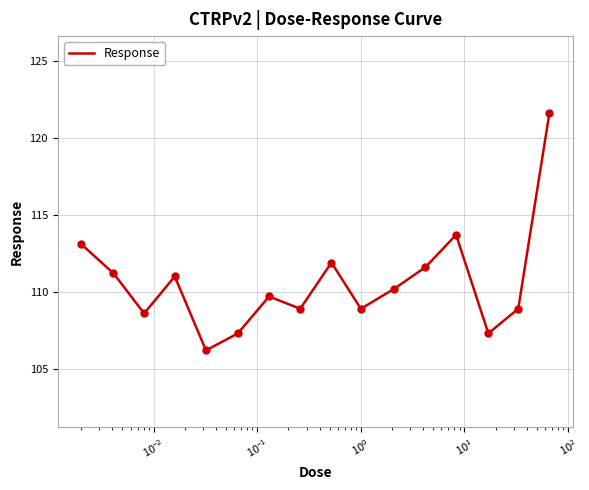

What is the difference between the maximum and minimum values?

15.4